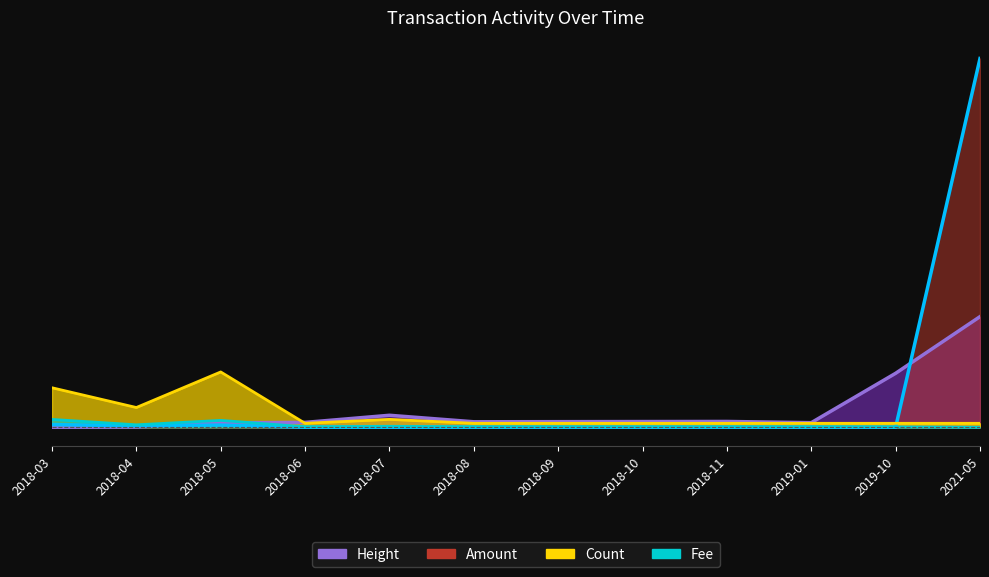

At which label is Height closest to 5634?

2019-10